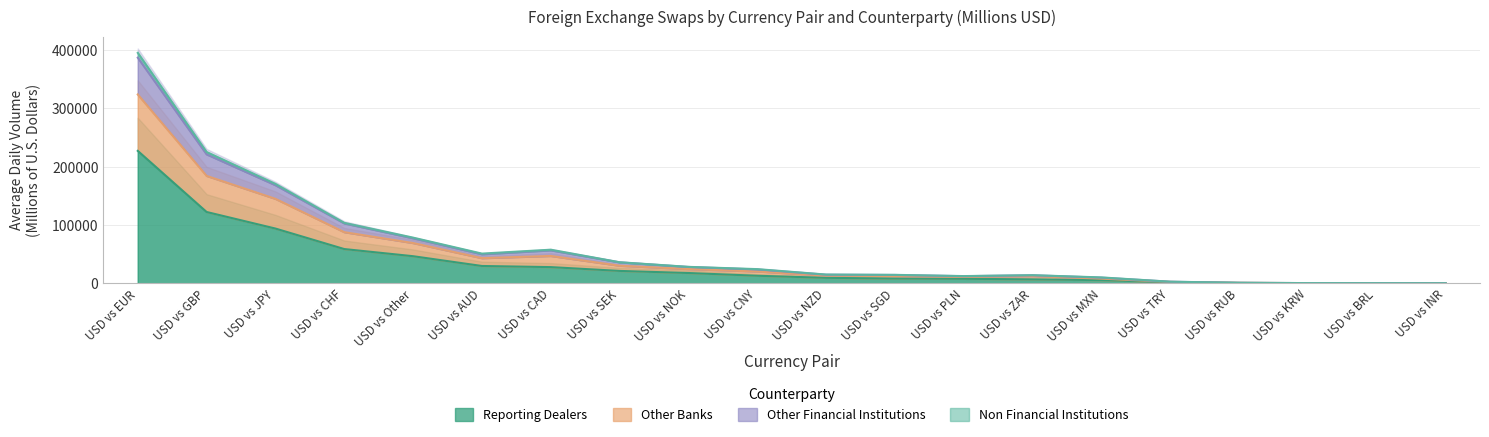

Which series changed the most between USD vs RUB and USD vs BRL?

Other Financial Institutions